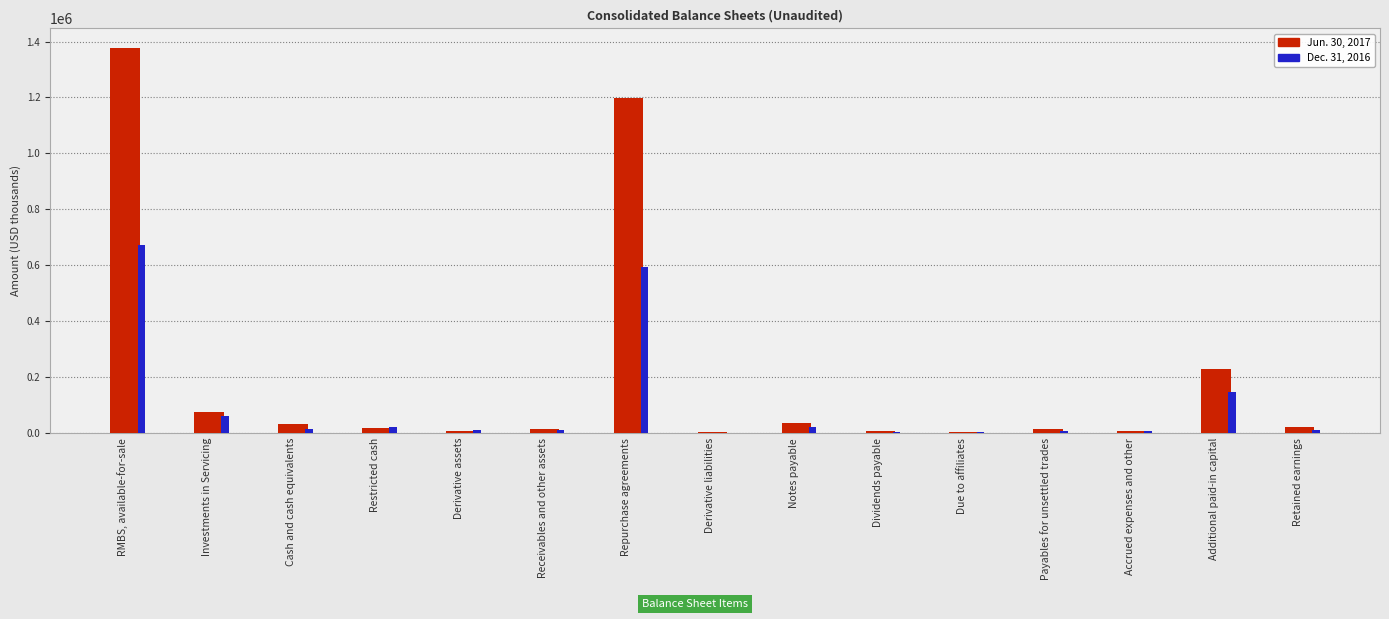

What is the difference between the Dec. 31, 2016 values at Notes payable and Restricted cash?

417